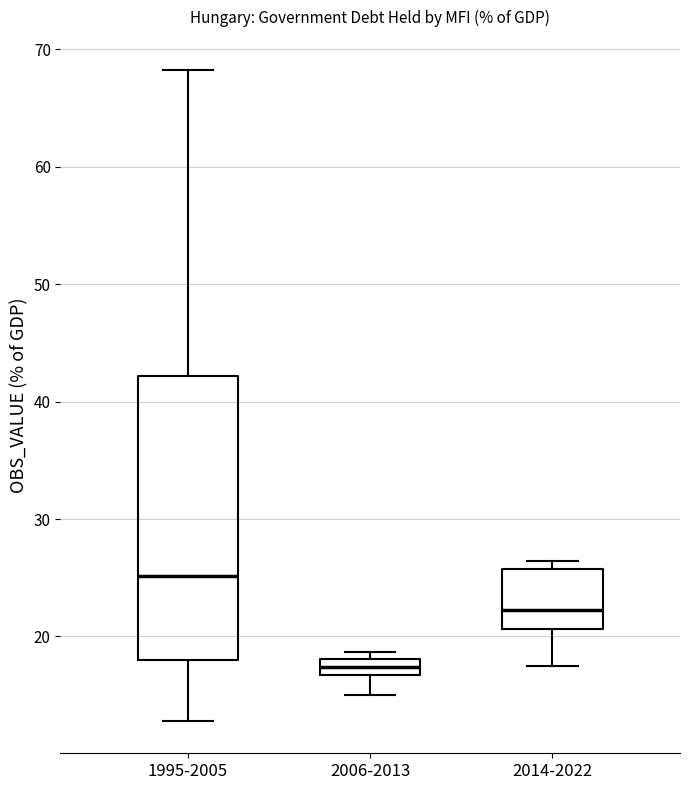

Comparing the boxes themselves (not the whiskers), which one is the tallest?

1995-2005